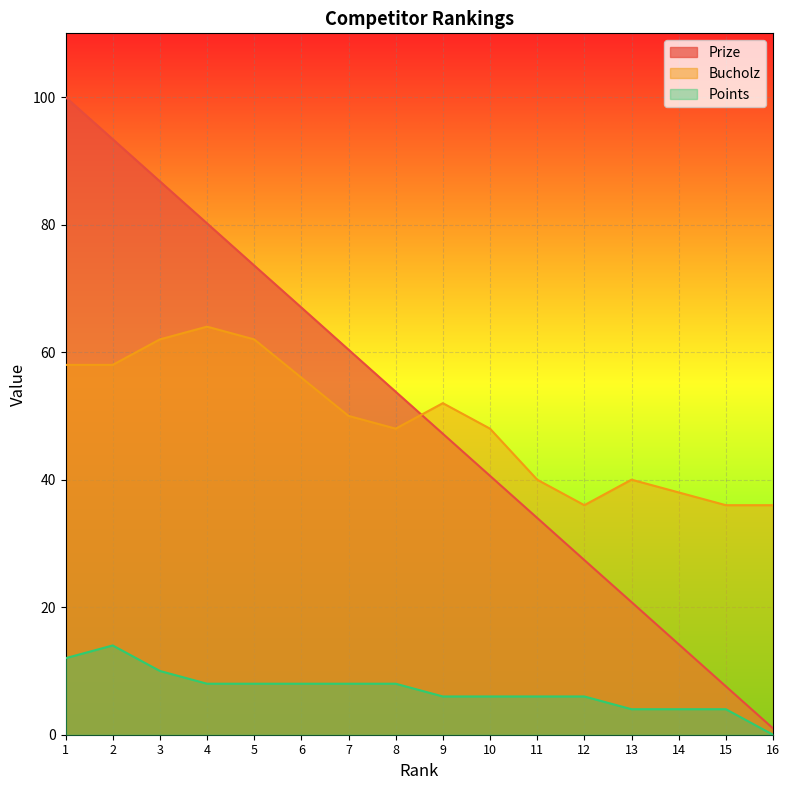

What is the value of the Points point at the 11th from the left?

6.0